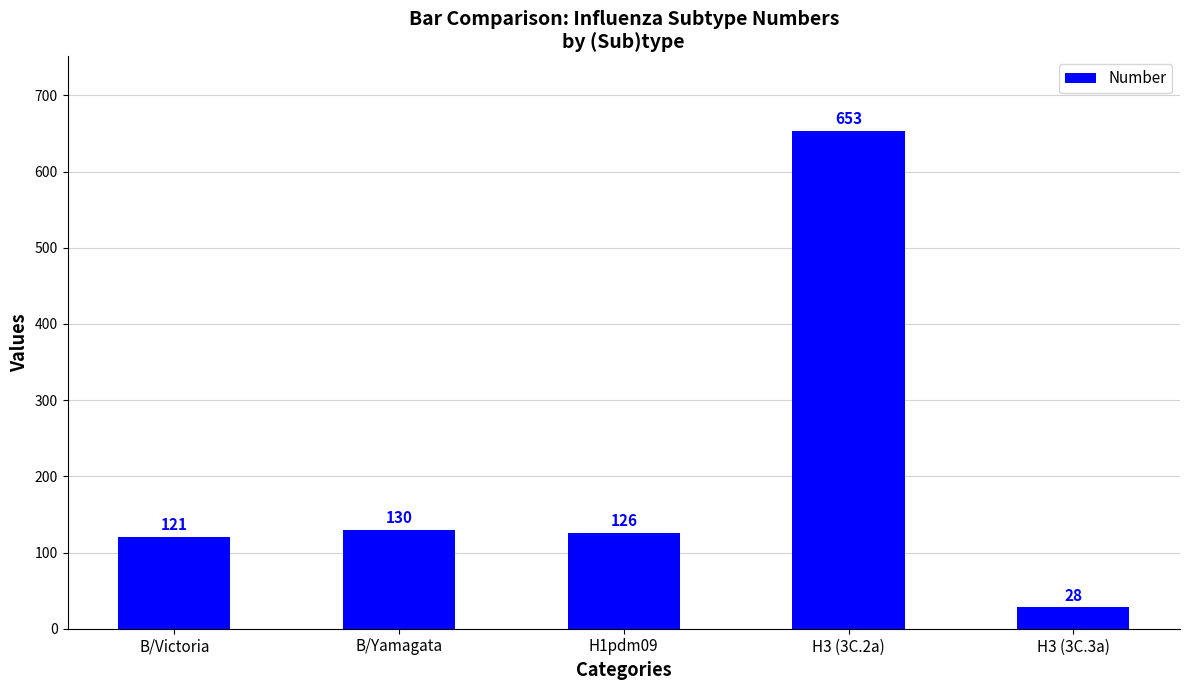

What is the change in value from B/Victoria to H3 (3C.3a)?

-93